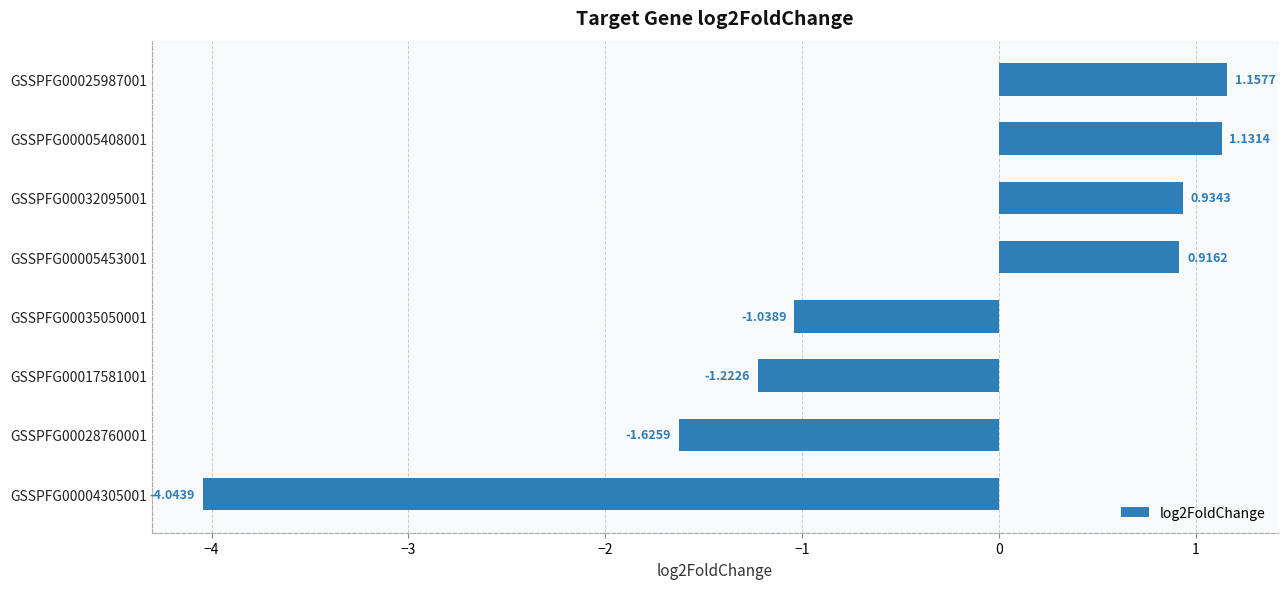

What is the sum of the values at GSSPFG00005408001 and GSSPFG00005453001?

2.0